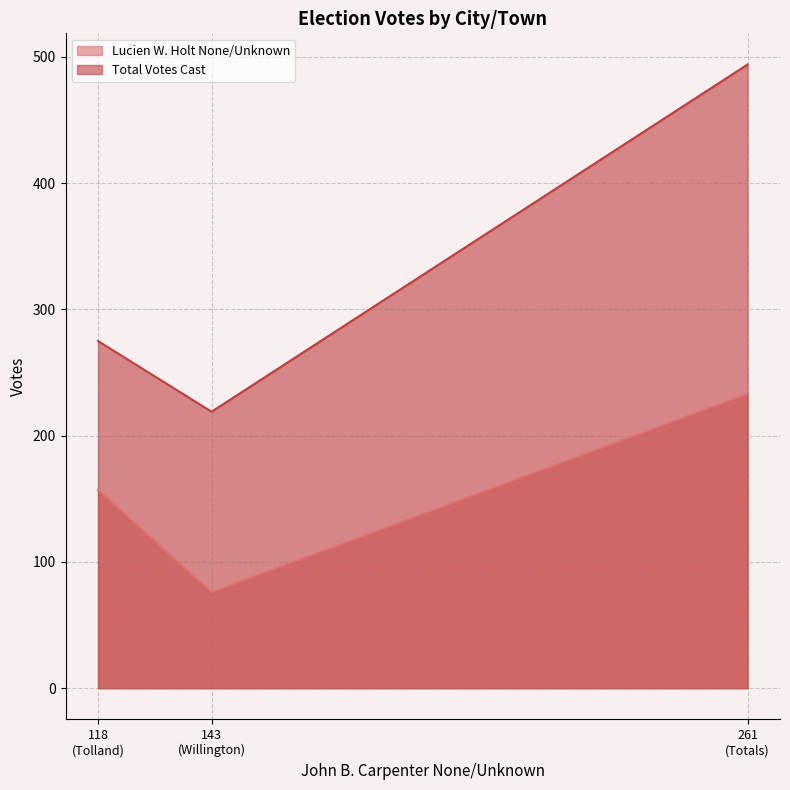

List the series in order of their peak value, highest first.

Total Votes Cast, Lucien W. Holt None/Unknown